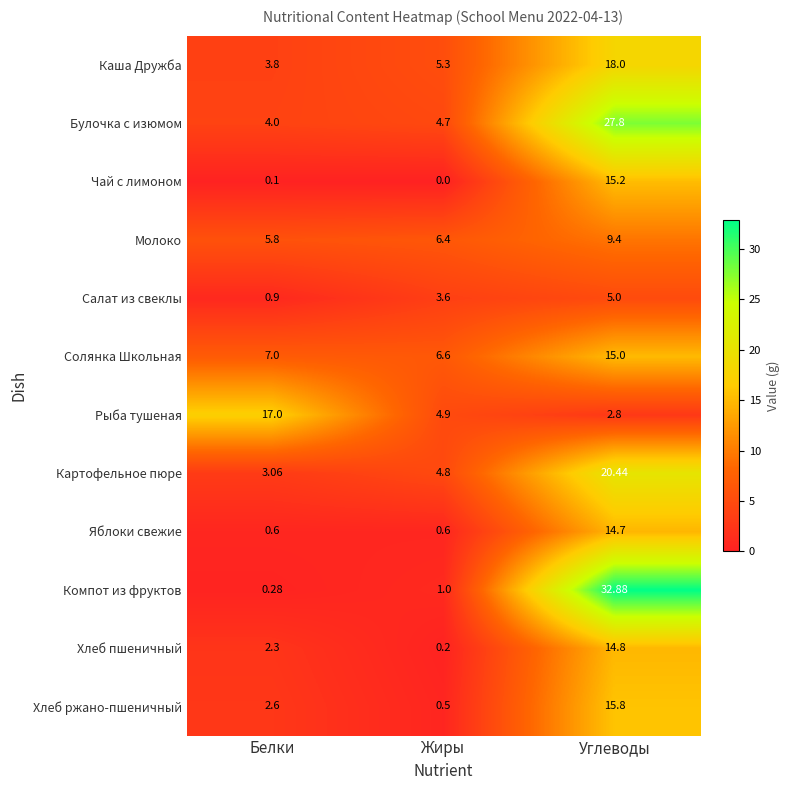

At which category is the sum across all series the highest?

Углеводы